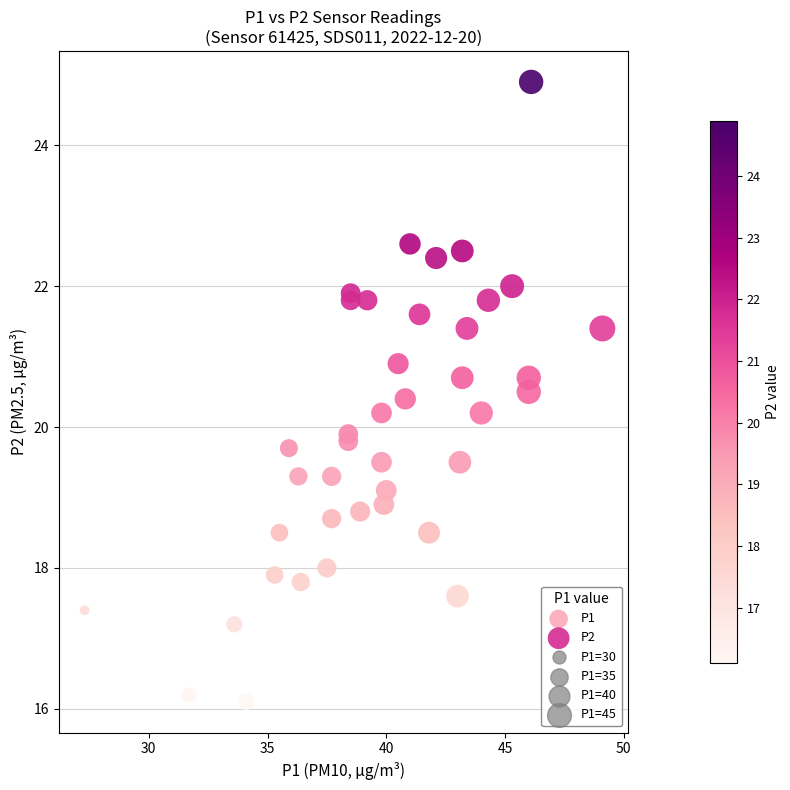

Which series has the widest spread of Y values?

P2